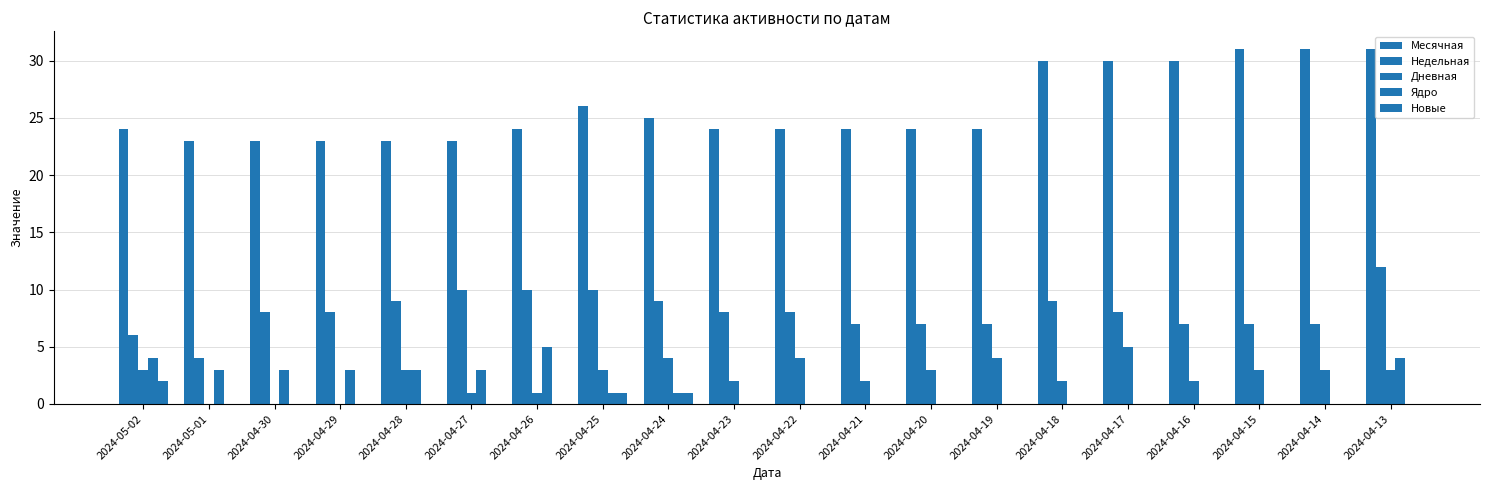

How many Дневная values are between 2 and 3?

11